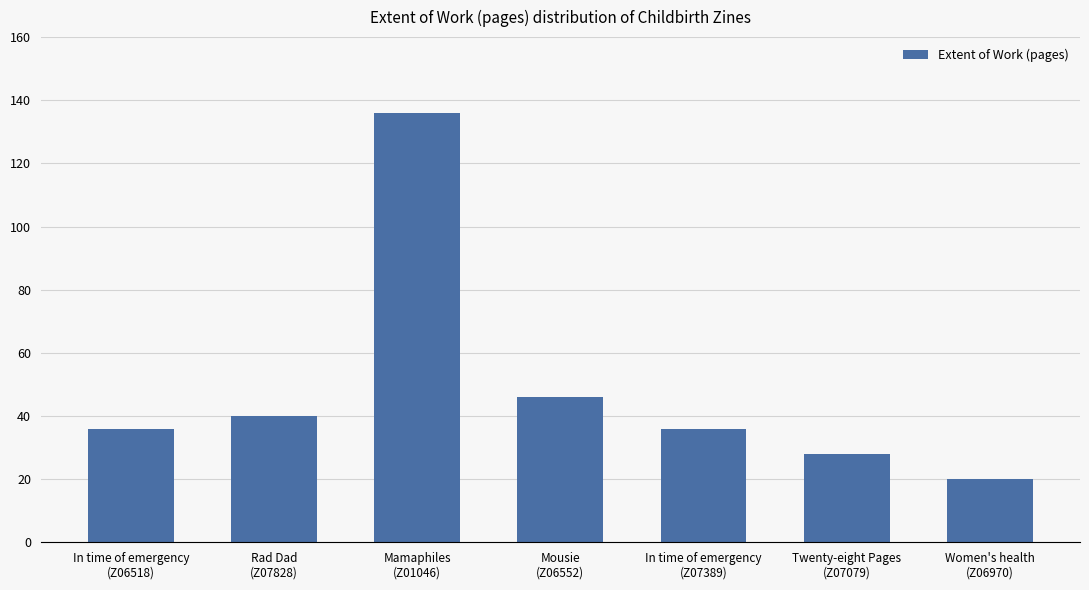

What is the average value?

49